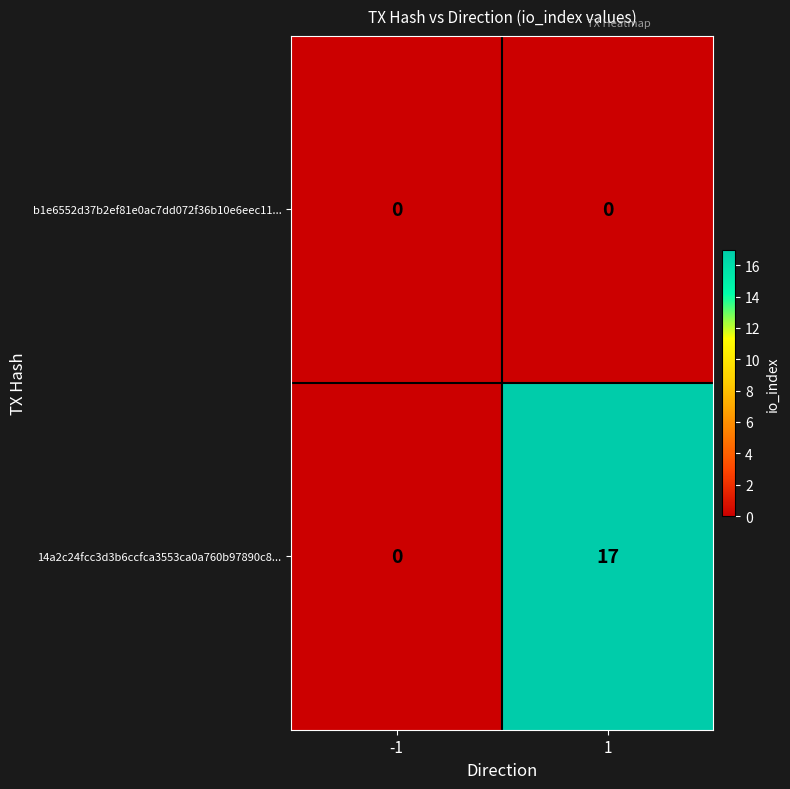

Reading left to right, extract all data points from this chart.

b1e6552d37b2ef81e0ac7dd072f36b10e6eec11...: 0	0
14a2c24fcc3d3b6ccfca3553ca0a760b97890c8...: 0	17